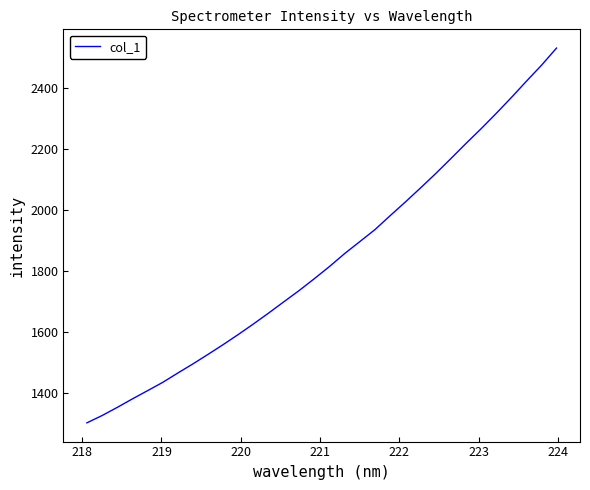

What is the smallest value displayed?

1303.4